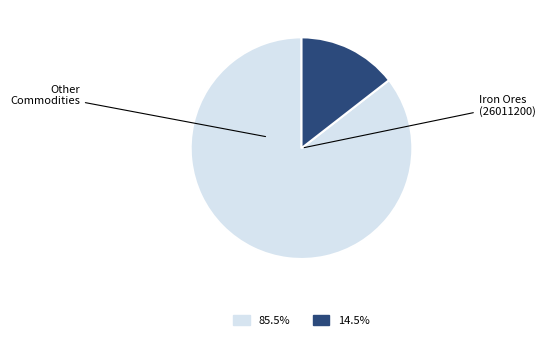

Is there a majority slice in this chart?

Yes